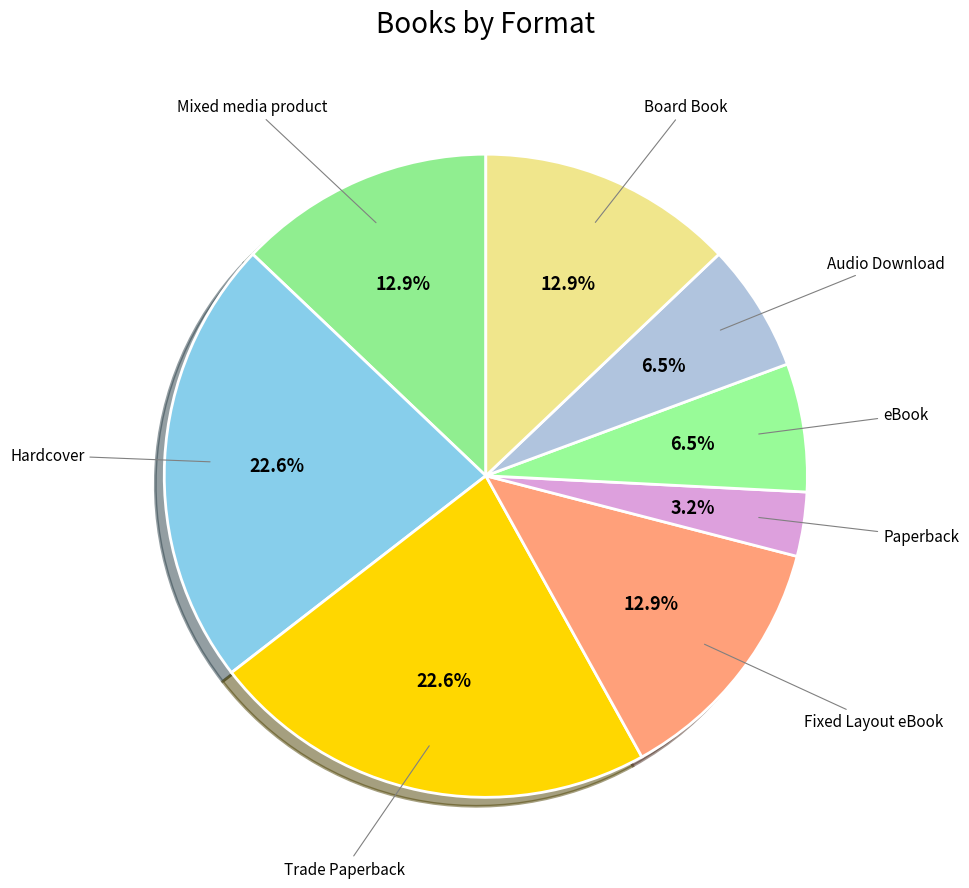

Does any single category account for the majority?

No